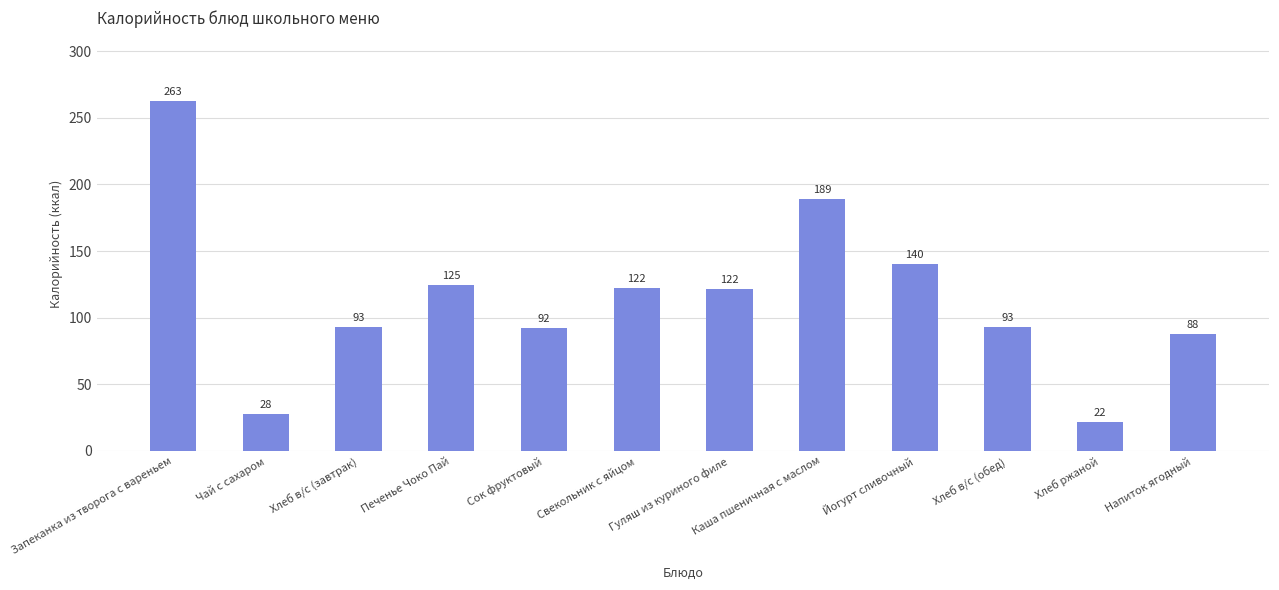

Where does the data first go above 121?

Запеканка из творога с вареньем